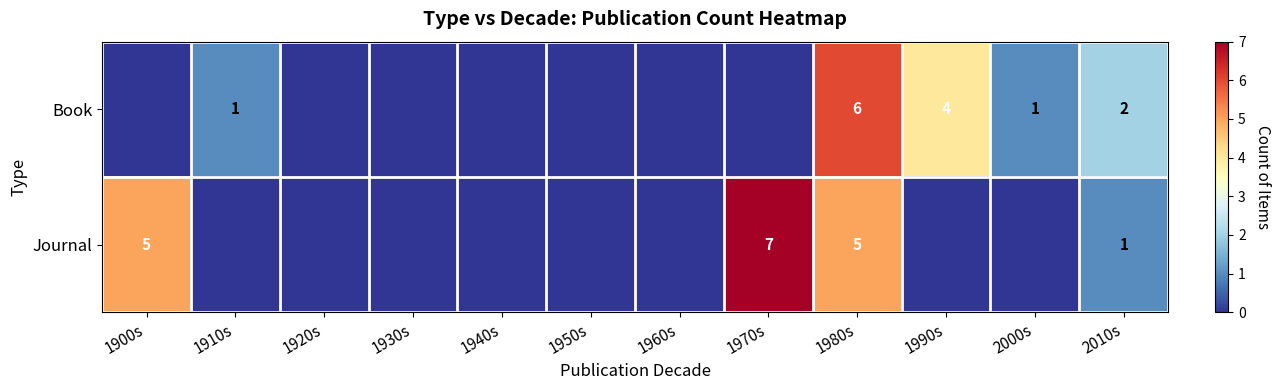

Is it true that Book equals 1 at 2000s?

True